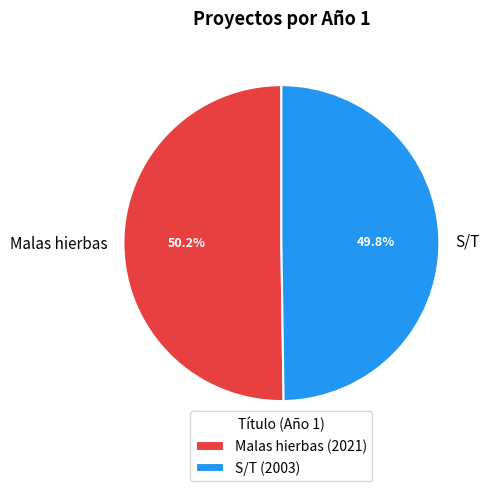

Combined, what portion of the pie is S/T and Malas hierbas?

100.0%